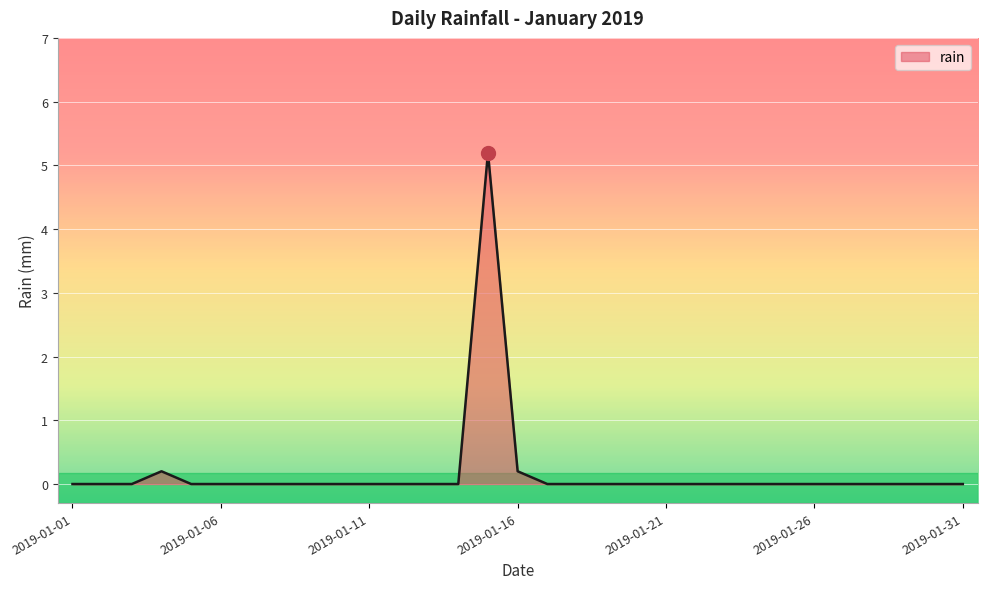

What is the maximum value shown in the chart?

5.2